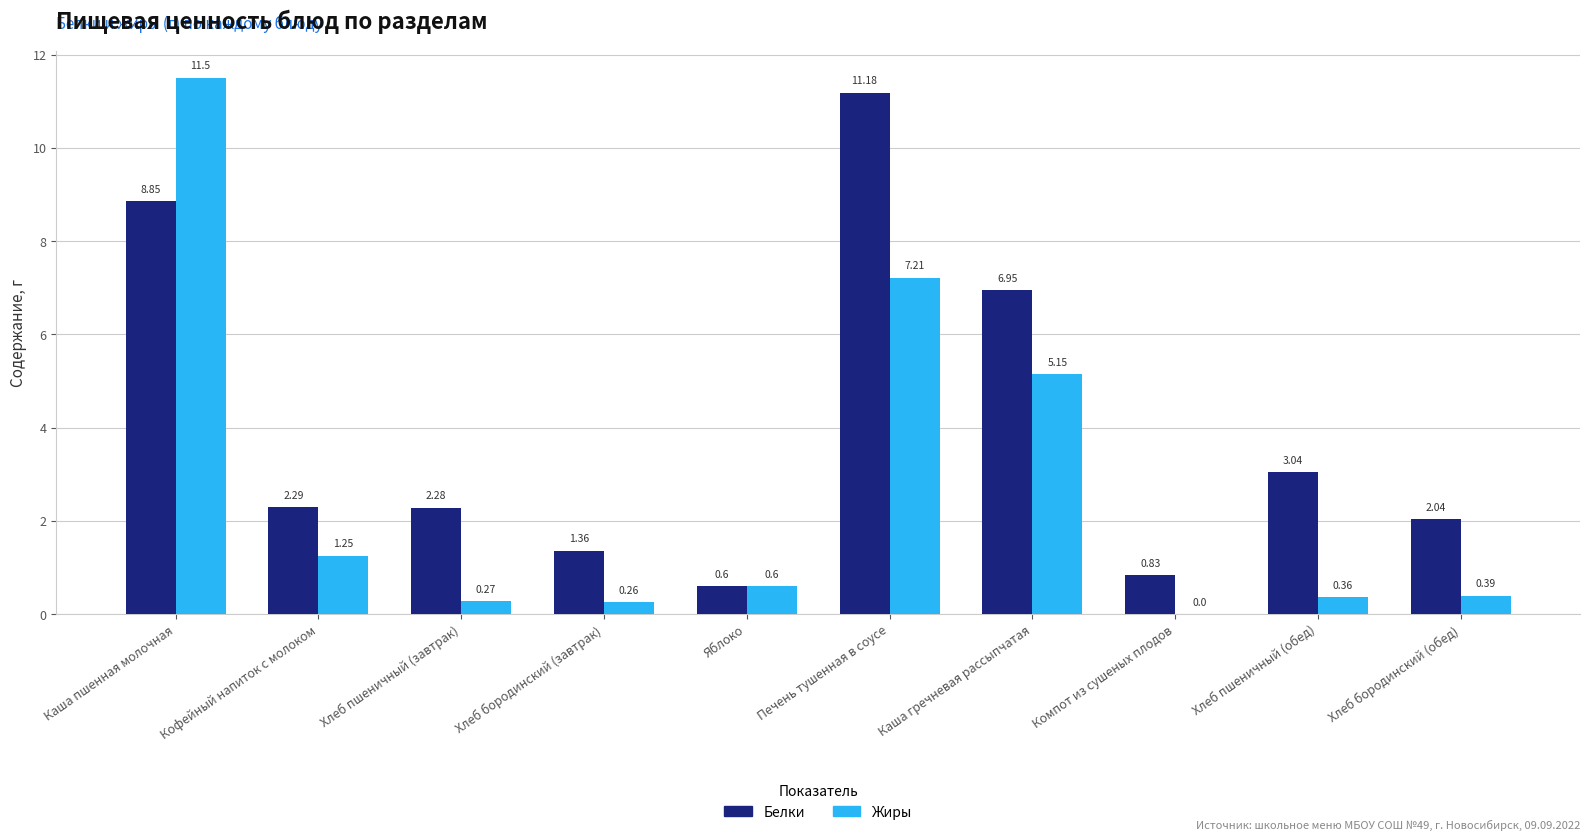

At which label does Белки reach its peak?

Печень тушенная в соусе